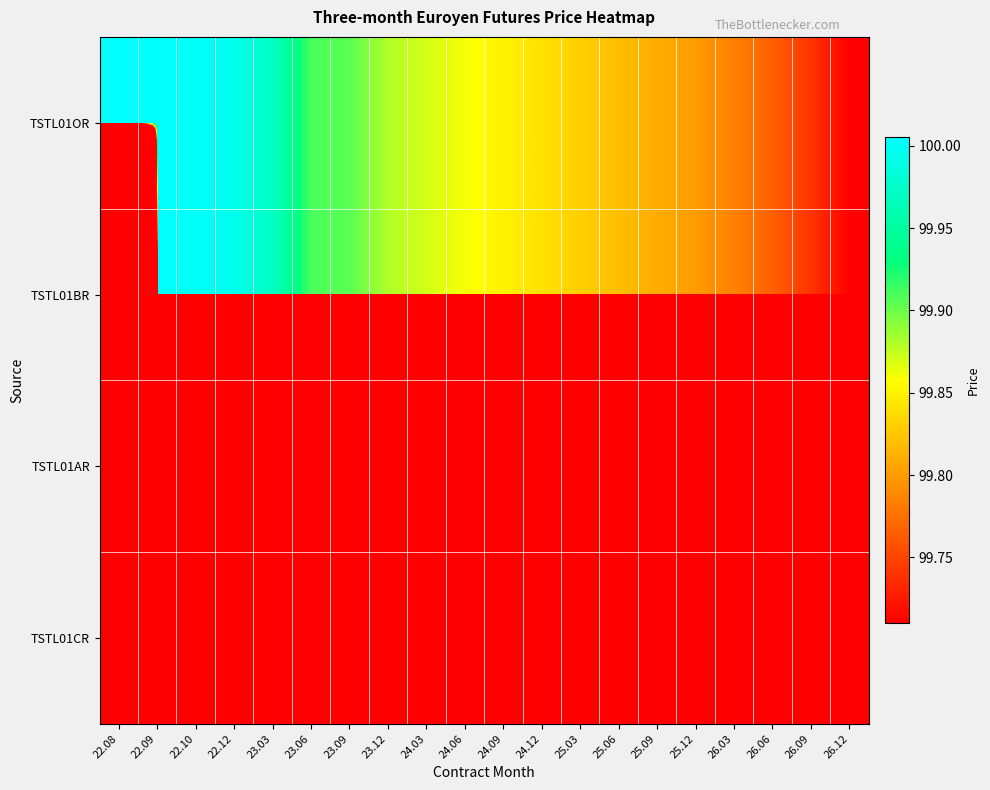

What is the spread (max minus min) of values at 22.10?

100.0